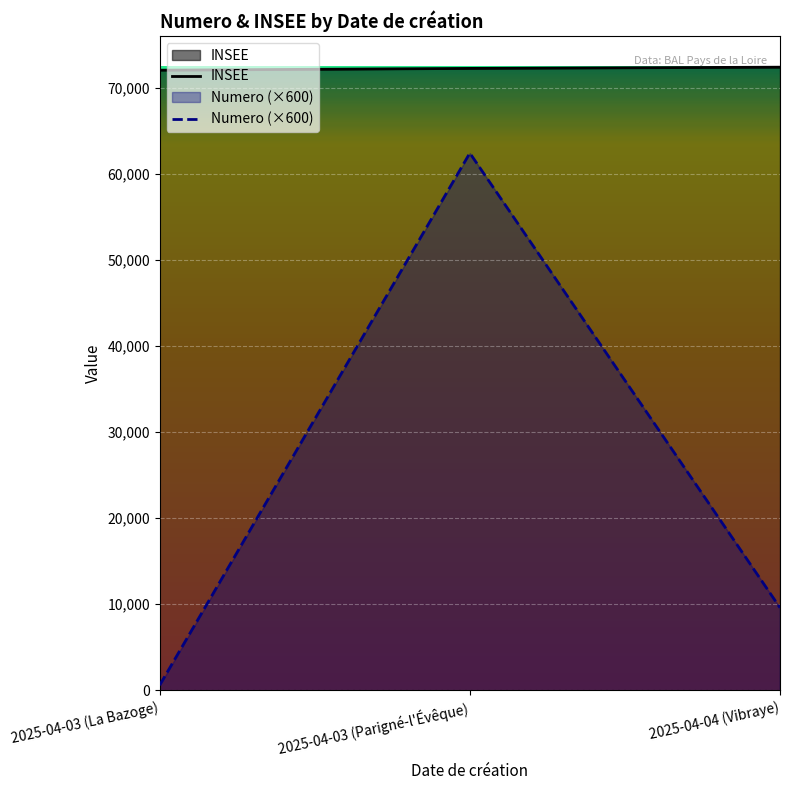

What position from the right is 2025-04-03 (La Bazoge)?

3